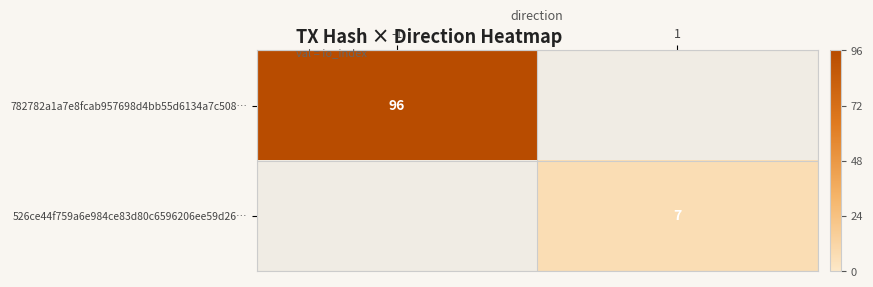

Which label corresponds to the smallest value in the chart?

1